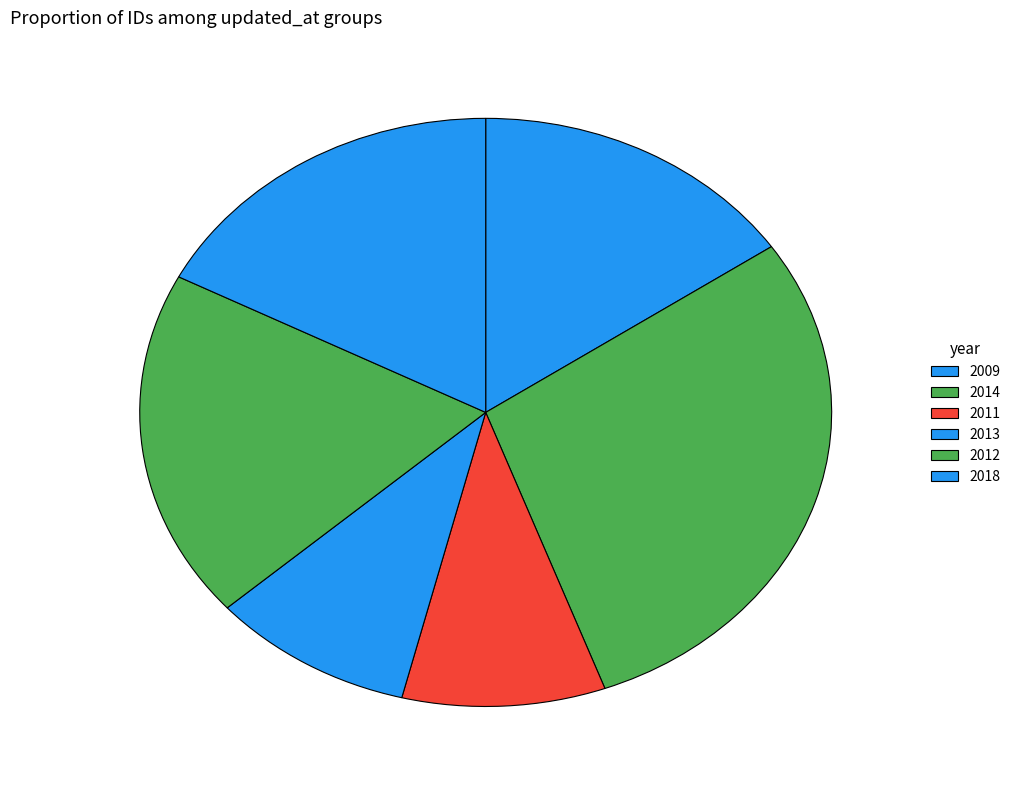

How many segments does this pie chart have?

6